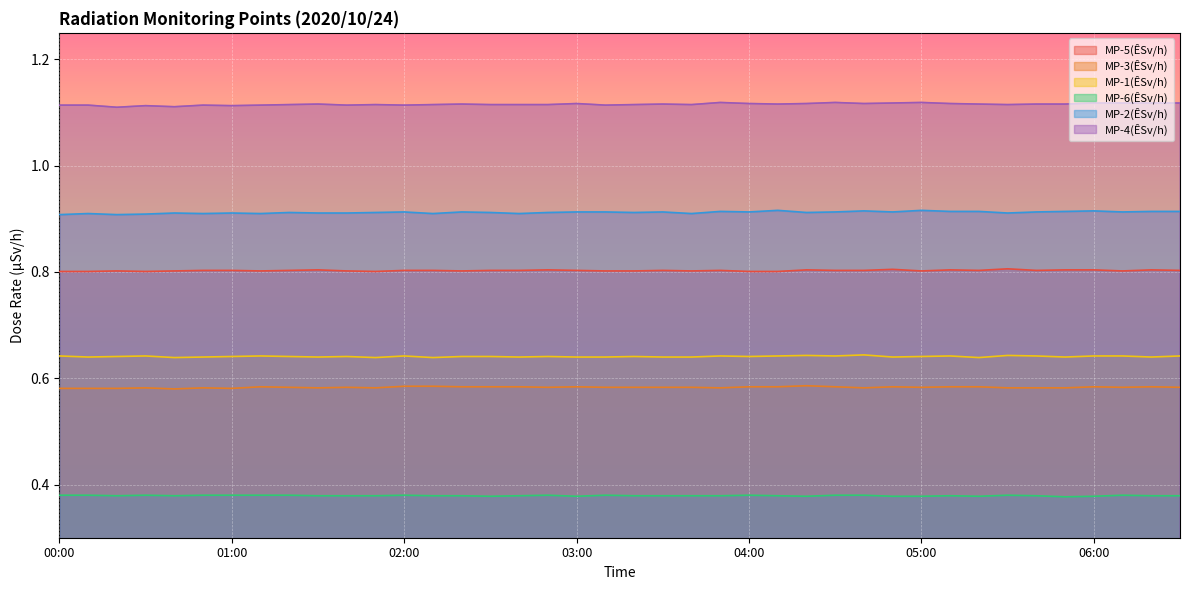

Which category has the lowest value in the MP-1(ÊSv/h) series?

00:40